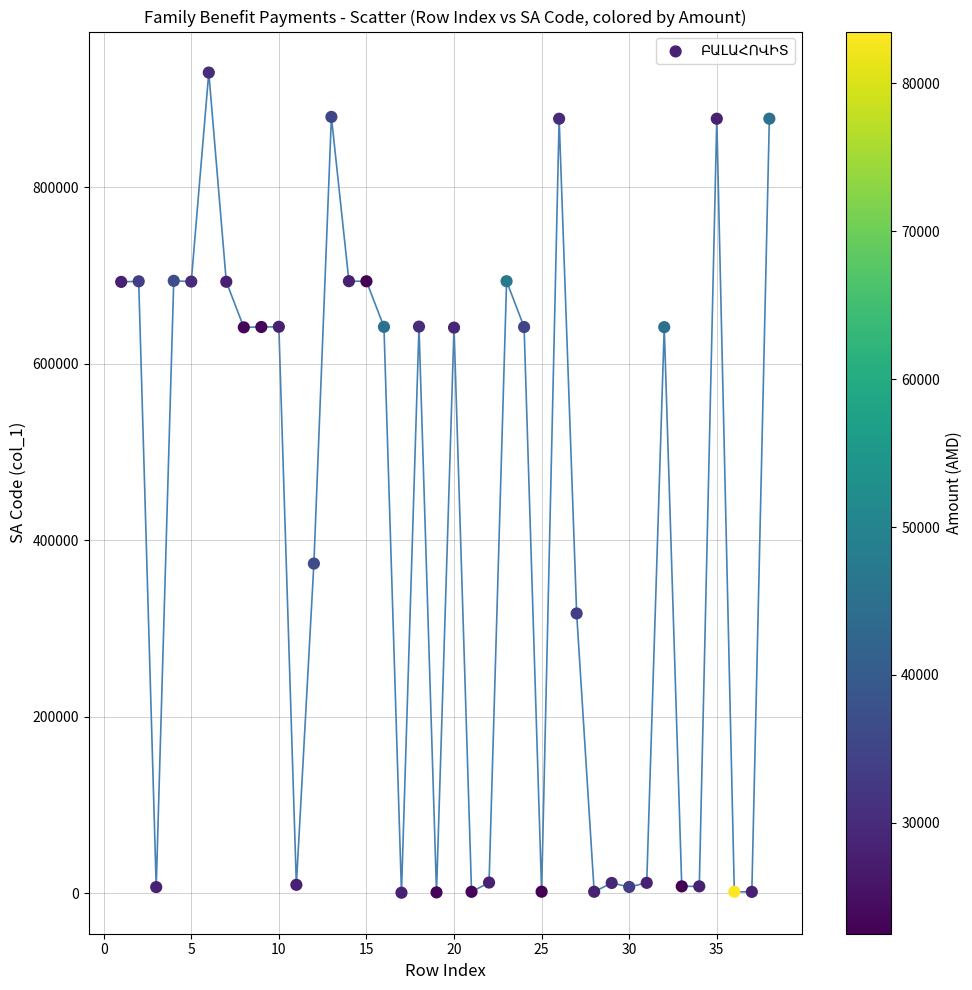

What is the range of X values (max minus min)?

37